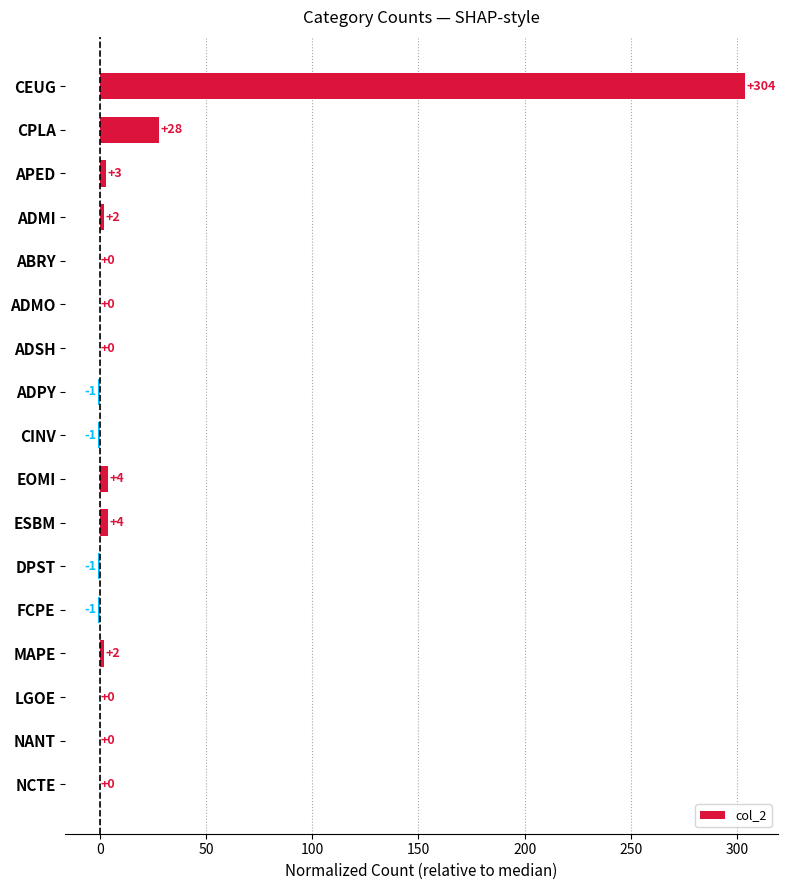

Which has a higher value, LGOE or DPST?

LGOE